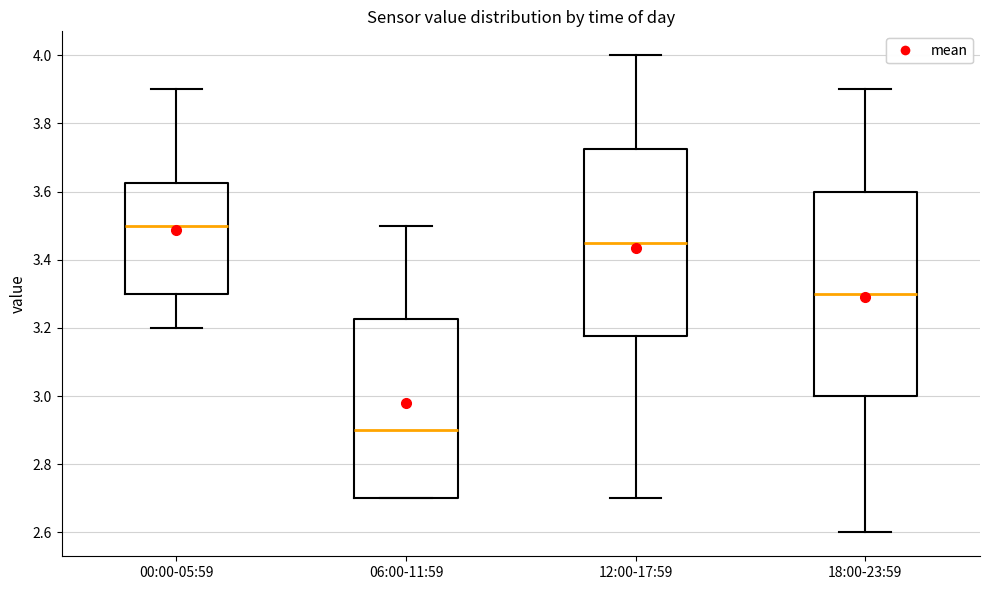

Which box is the tallest, from its lower edge to its upper edge?

18:00-23:59